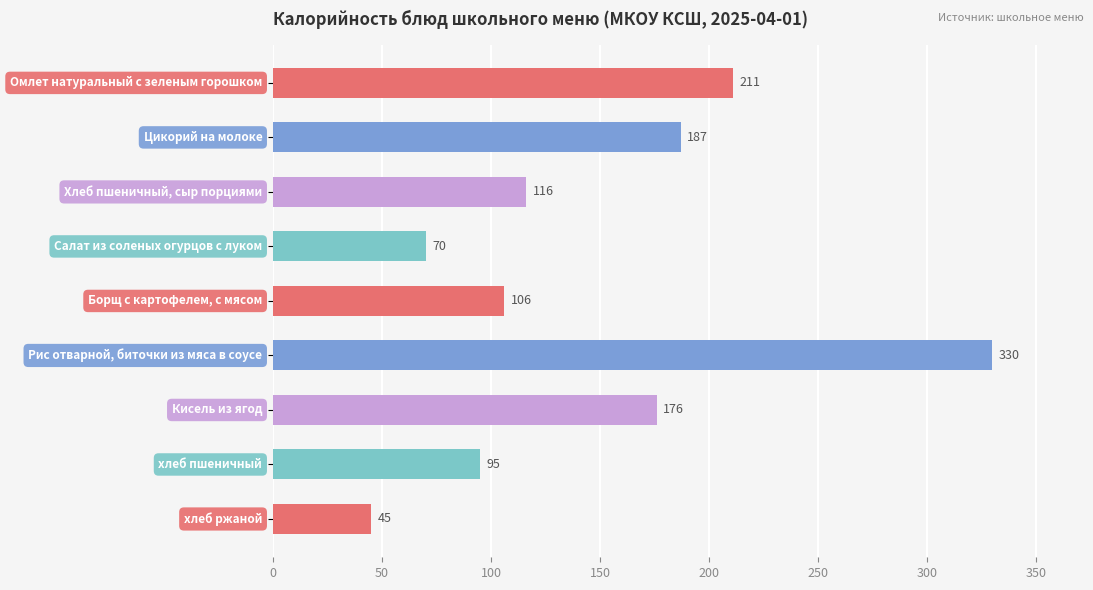

What is the value of the 7th bar from the top?

176